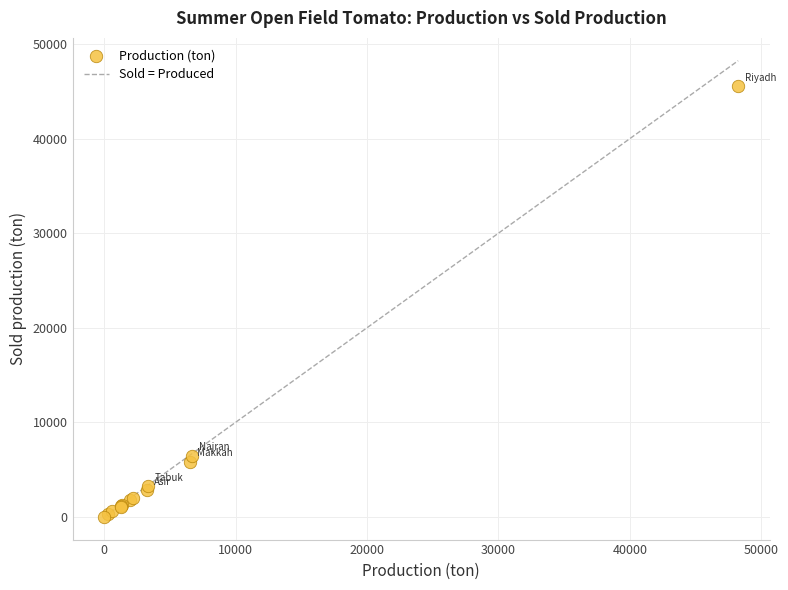

What Y value in the scatter plot is closest to 22779?

6481.3